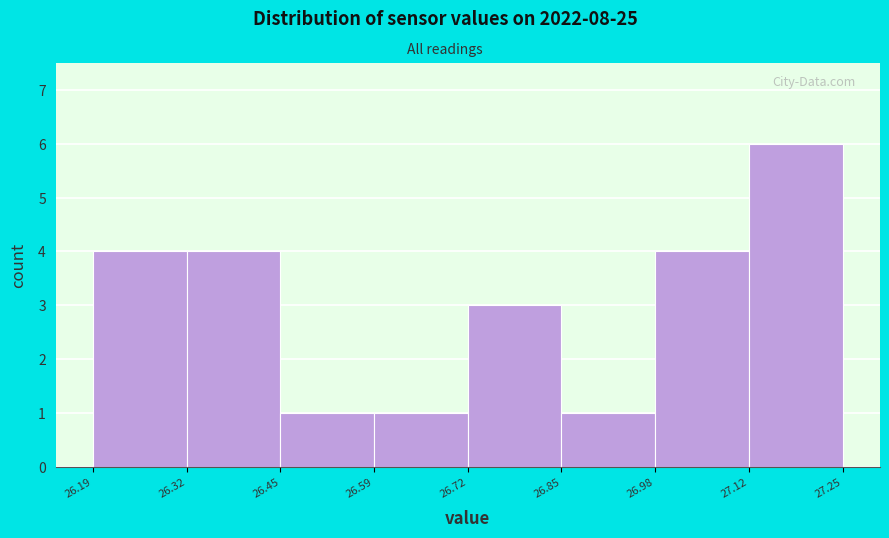

Over which range of the x-axis is the bar tallest?

27.12 to 27.25